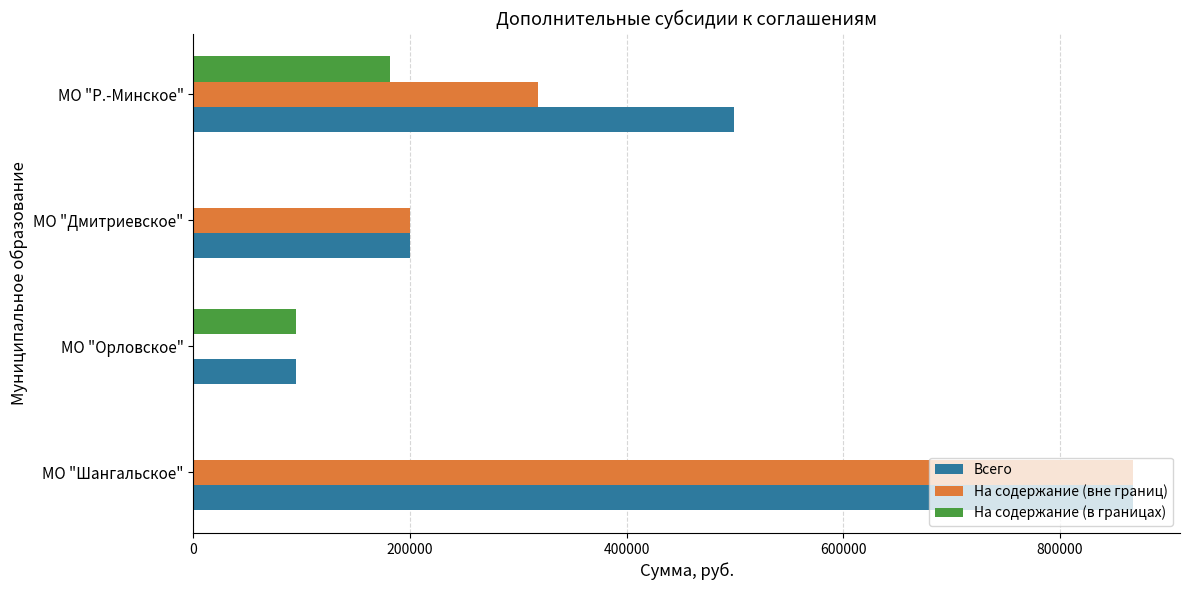

What is the maximum value for Всего?

867745